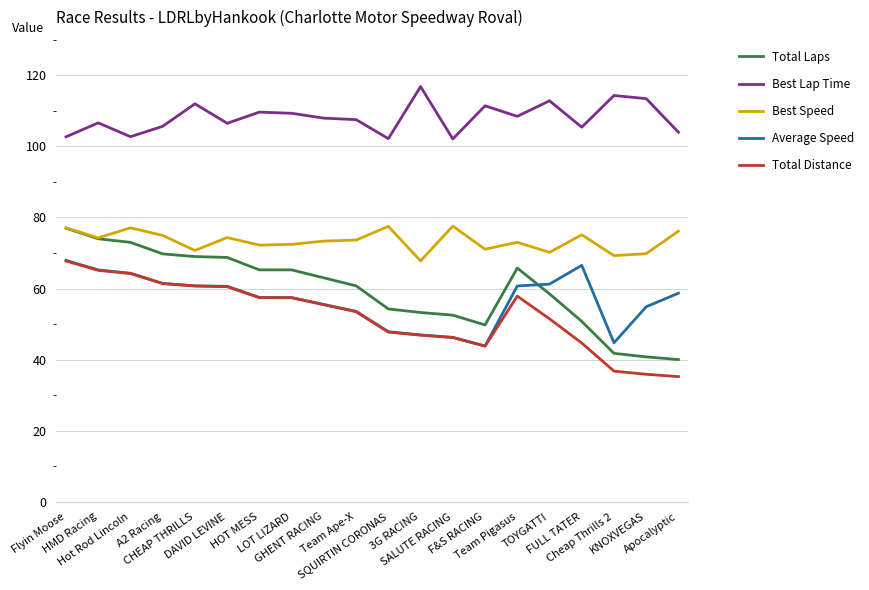

Which series has the largest total across all categories?

Best Lap Time